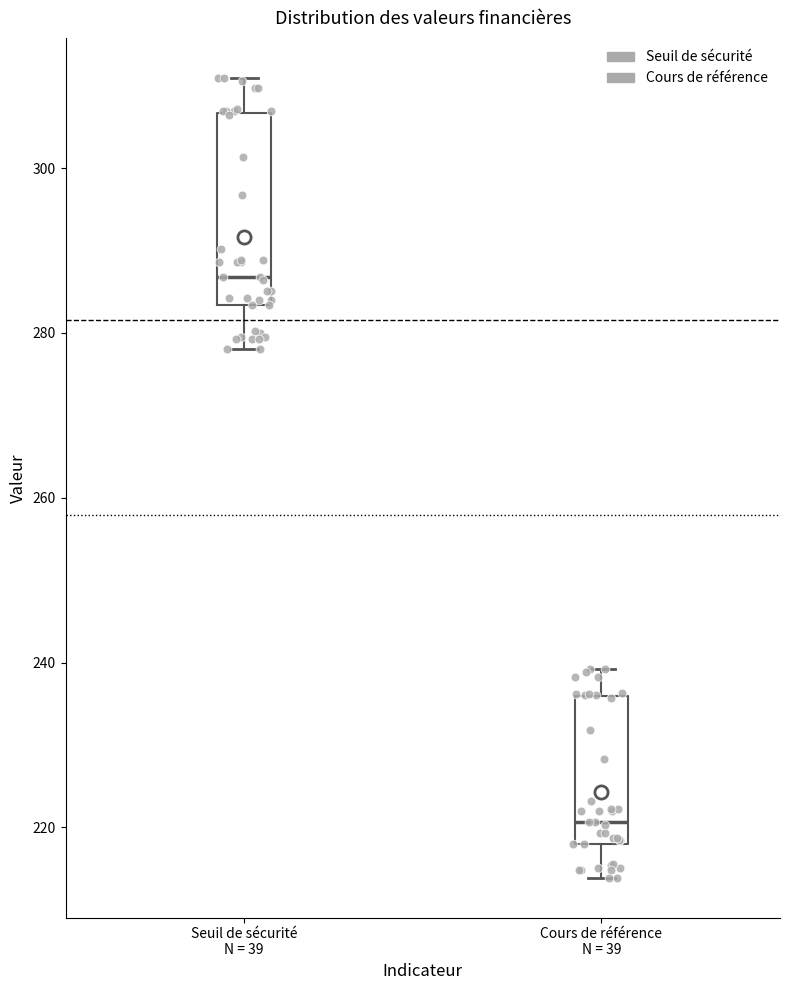

Which box's median line is the highest?

Seuil de sécurité N = 39